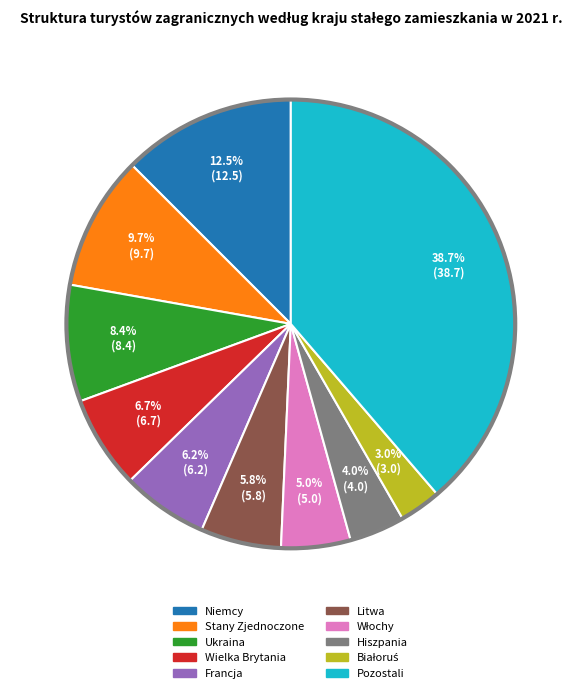

What is the ratio of the value at Litwa to the value at Stany Zjednoczone?

0.6